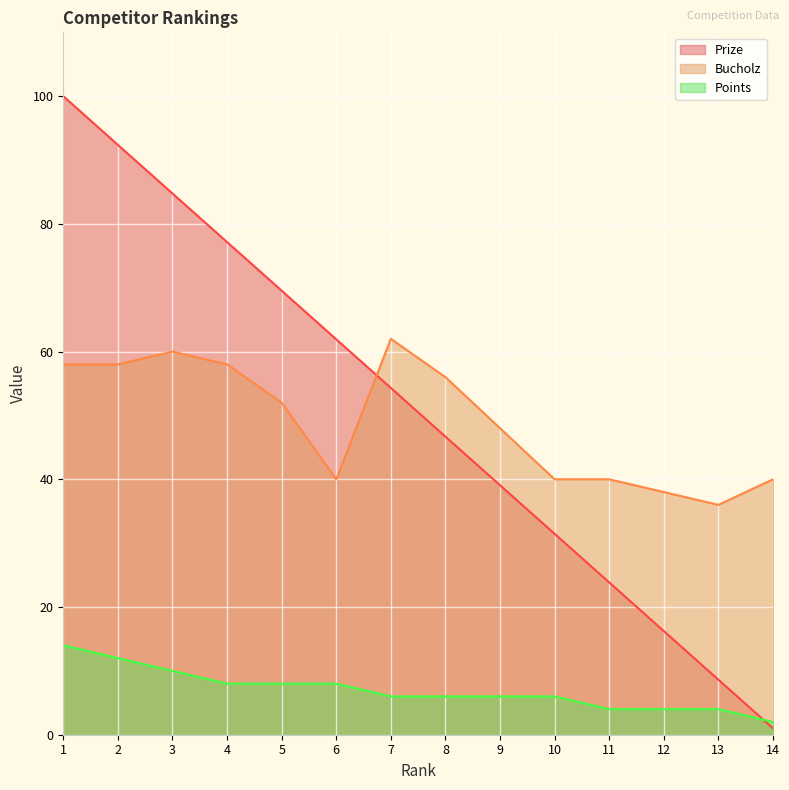

How many intersections are there between Bucholz and Prize?

1